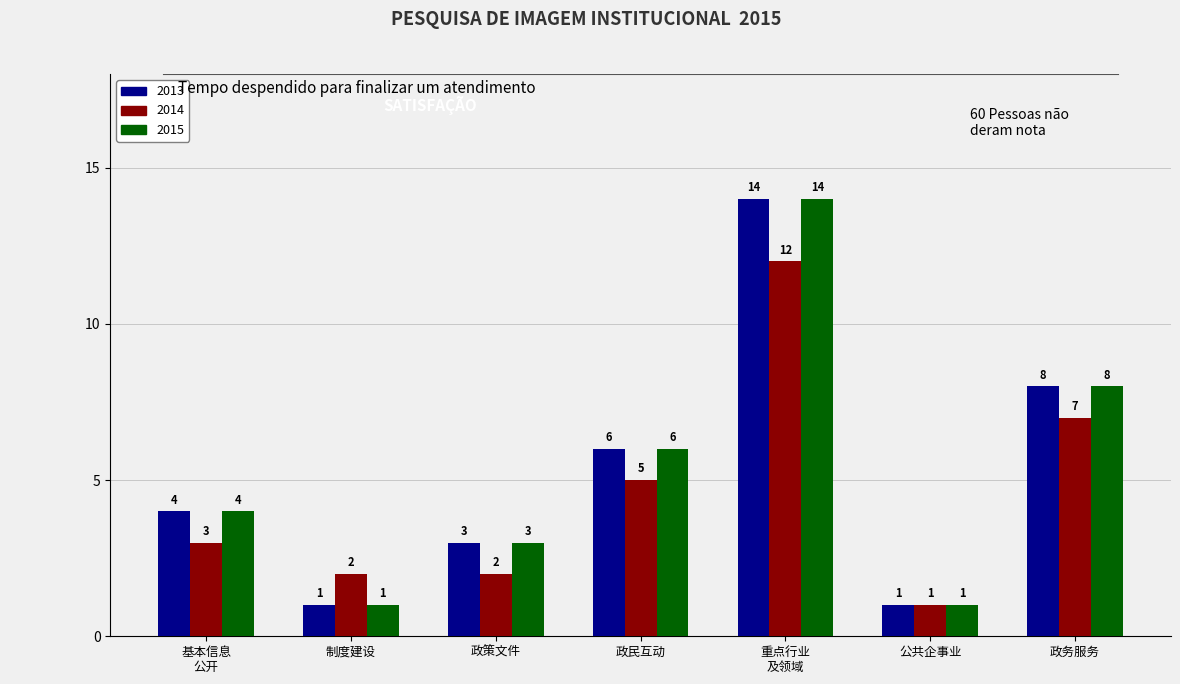

Reading right to left, transcribe all the data shown in this chart.

2013: 8	1	14	6	3	1	4
2014: 7	1	12	5	2	2	3
2015: 8	1	14	6	3	1	4